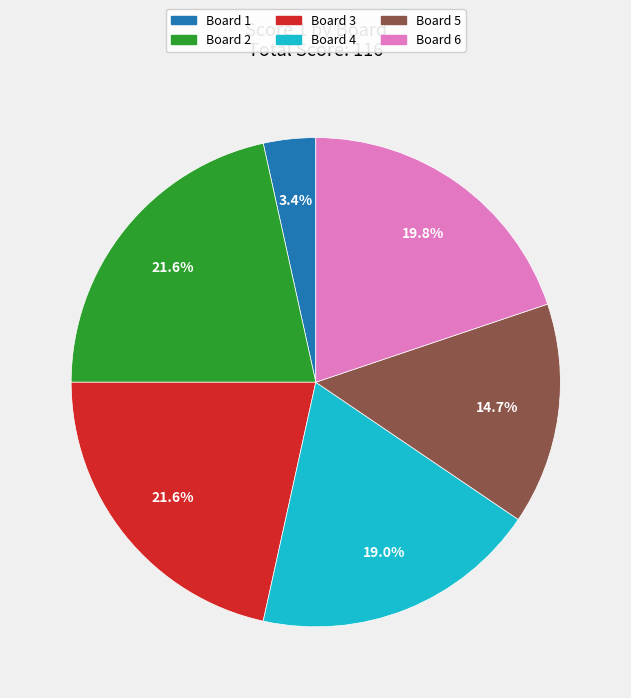

How many segments does this pie chart have?

6